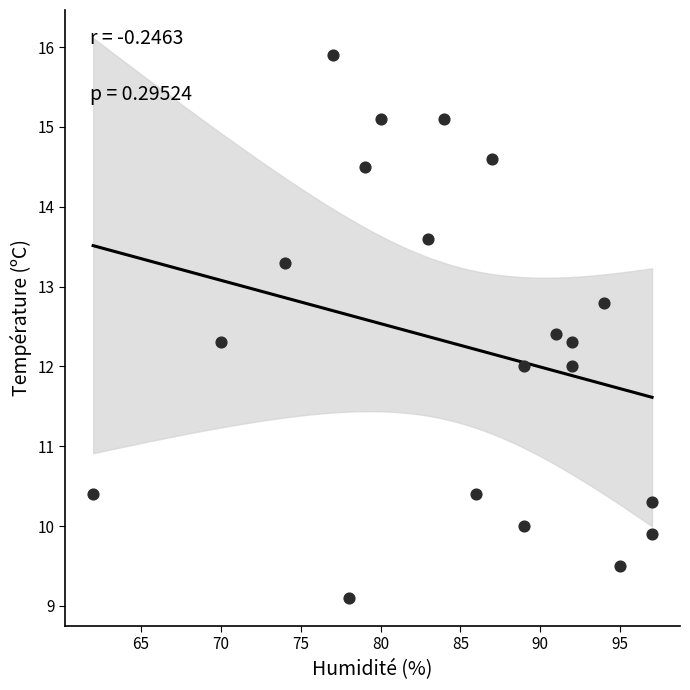

What is the range of Y values (max minus min)?

6.8